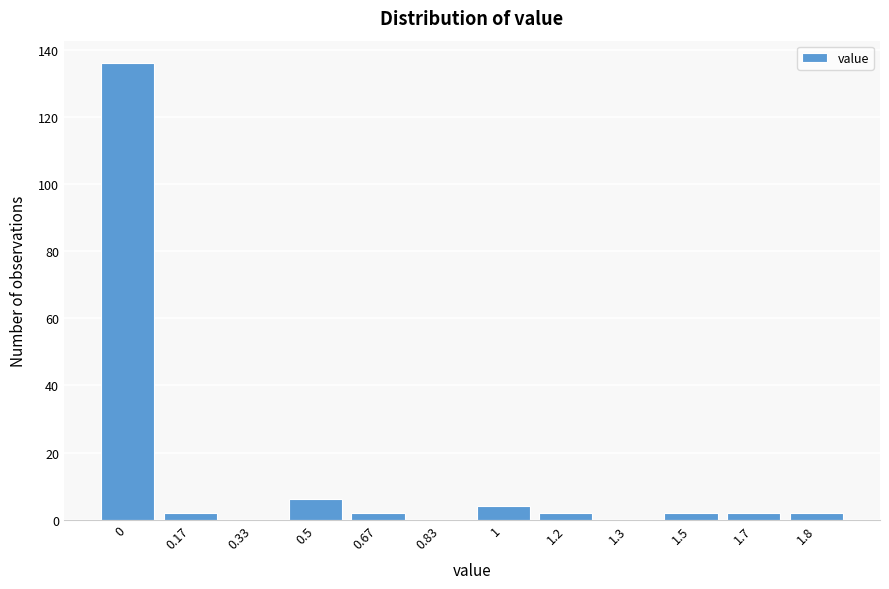

Reading left to right, what are all the values shown in this chart?

0=136	0.17=2	0.33=0	0.5=6	0.67=2	0.83=0	1=4	1.2=2	1.3=0	1.5=2	1.7=2	1.8=2